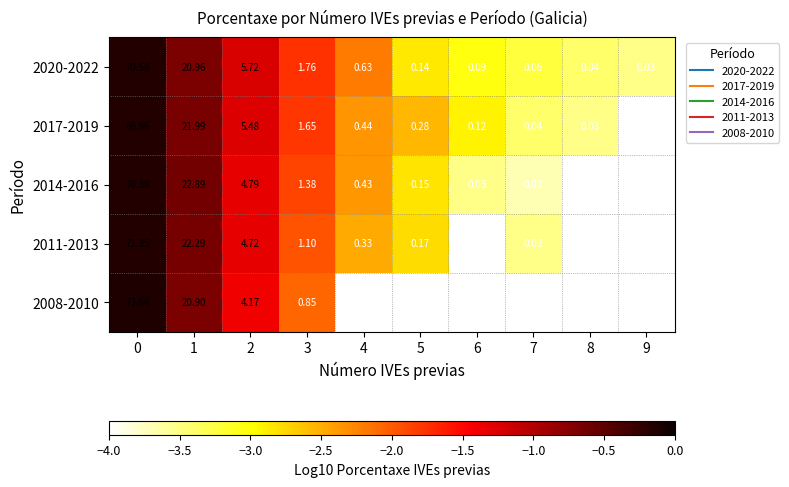

What is the lowest value of the row_3 series?

-4.0